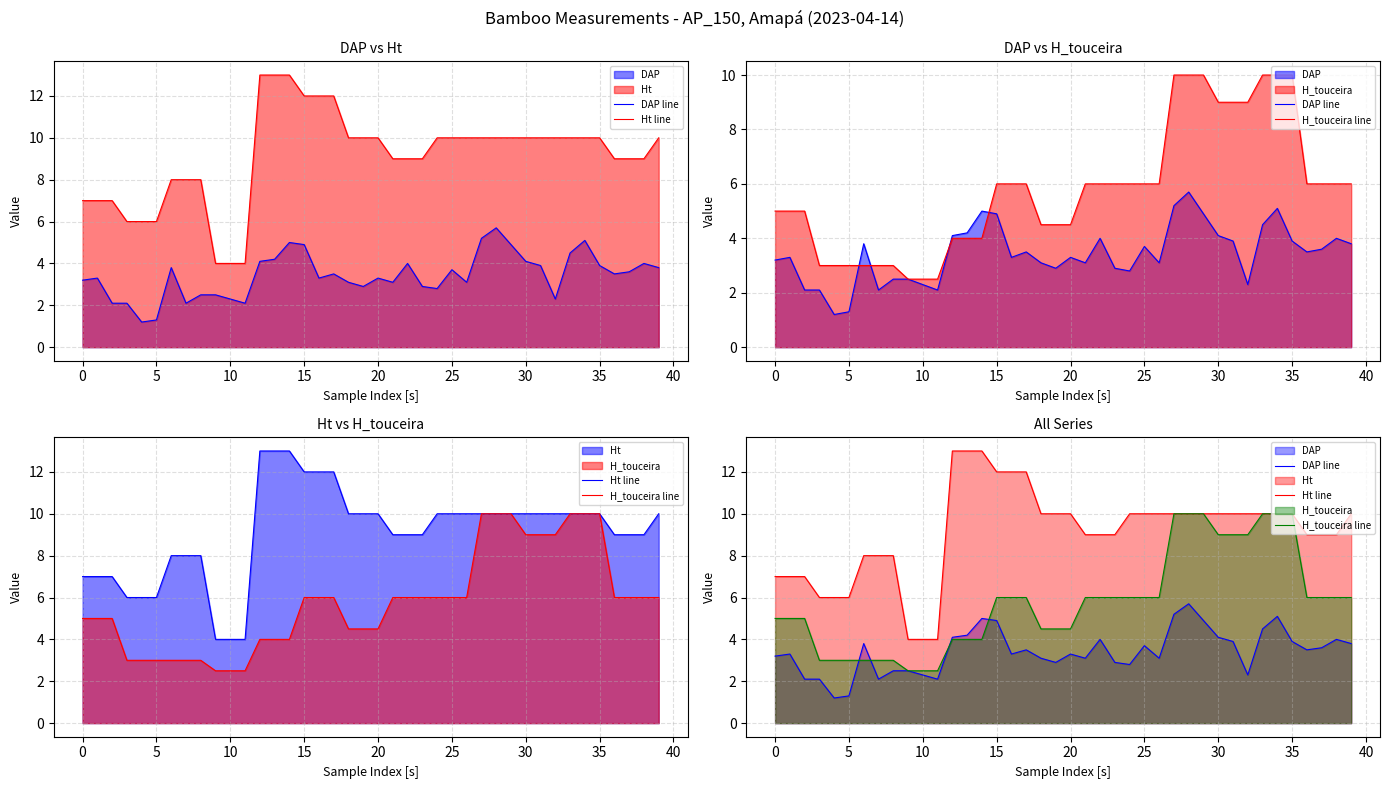

True or false: DAP line has more than 0 interior local peaks.

True